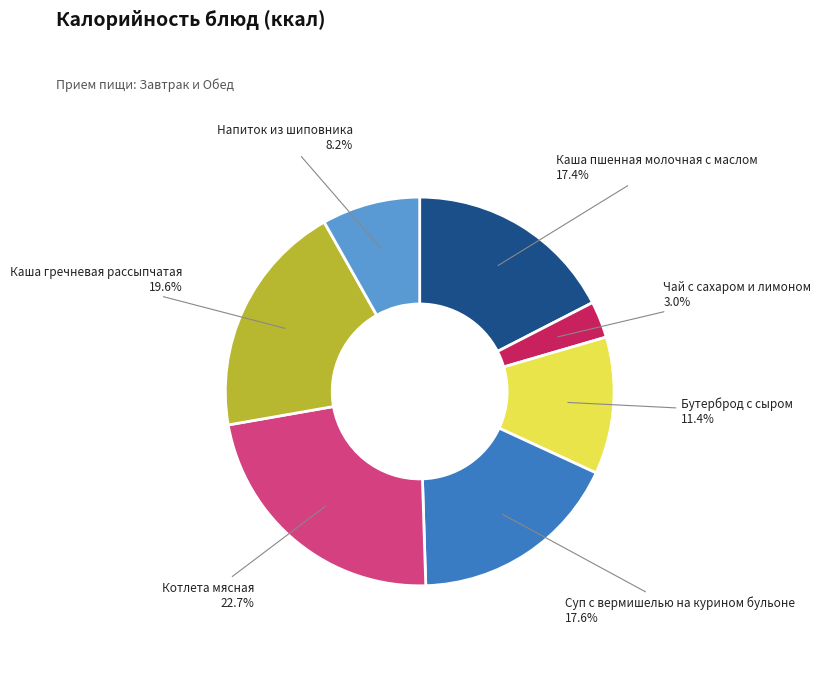

Is there a majority slice in this chart?

No